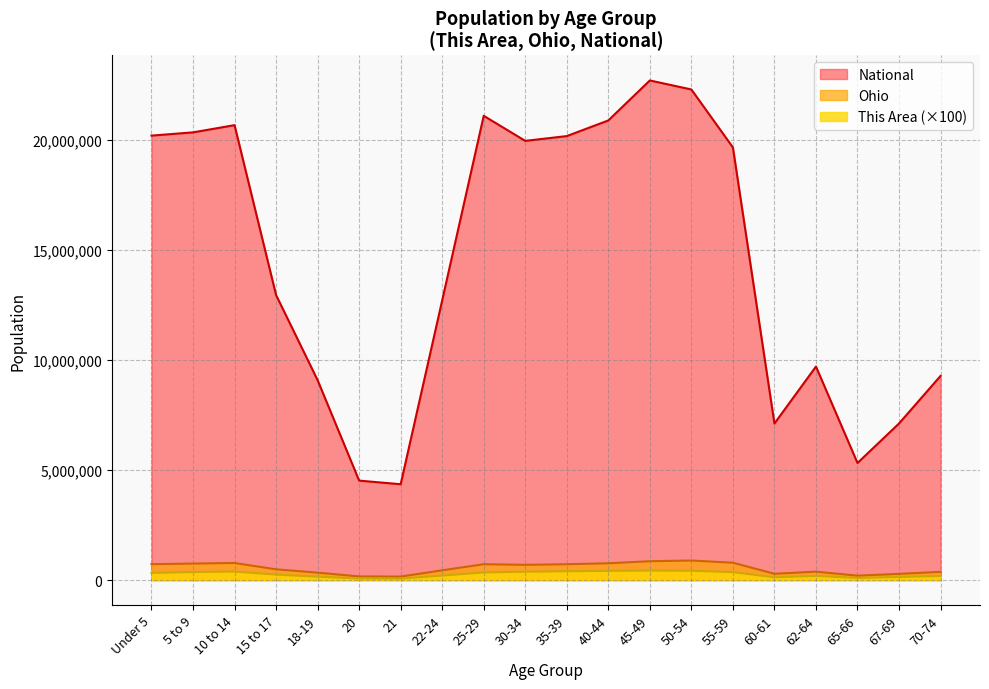

List the series in order of their peak value, highest first.

National, Ohio, This Area (×100)